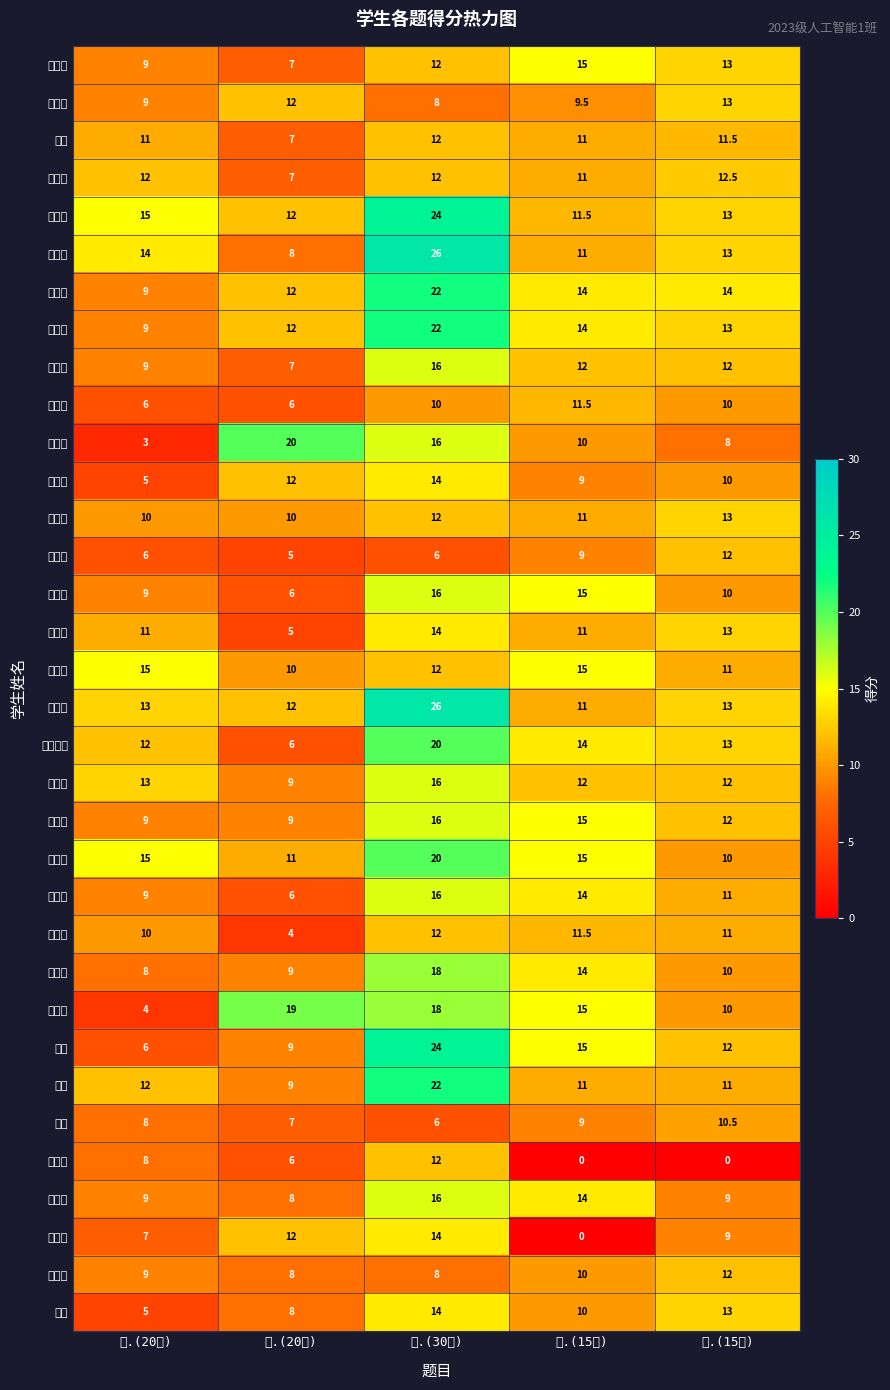

Reading left to right, list all the values displayed in this chart.

赵仕阳: 一.(20分)=9.0	二.(20分)=7.0	三.(30分)=12.0	四.(15分)=15.0	五.(15分)=13.0
李斯轶: 一.(20分)=9.0	二.(20分)=12.0	三.(30分)=8.0	四.(15分)=9.5	五.(15分)=13.0
吴优: 一.(20分)=11.0	二.(20分)=7.0	三.(30分)=12.0	四.(15分)=11.0	五.(15分)=11.5
张晨龙: 一.(20分)=12.0	二.(20分)=7.0	三.(30分)=12.0	四.(15分)=11.0	五.(15分)=12.5
史振豪: 一.(20分)=15.0	二.(20分)=12.0	三.(30分)=24.0	四.(15分)=11.5	五.(15分)=13.0
陈飞宇: 一.(20分)=14.0	二.(20分)=8.0	三.(30分)=26.0	四.(15分)=11.0	五.(15分)=13.0
张慧娜: 一.(20分)=9.0	二.(20分)=12.0	三.(30分)=22.0	四.(15分)=14.0	五.(15分)=14.0
邓智允: 一.(20分)=9.0	二.(20分)=12.0	三.(30分)=22.0	四.(15分)=14.0	五.(15分)=13.0
刘潇峰: 一.(20分)=9.0	二.(20分)=7.0	三.(30分)=16.0	四.(15分)=12.0	五.(15分)=12.0
任栩亨: 一.(20分)=6.0	二.(20分)=6.0	三.(30分)=10.0	四.(15分)=11.5	五.(15分)=10.0
张昕辉: 一.(20分)=3.0	二.(20分)=20.0	三.(30分)=16.0	四.(15分)=10.0	五.(15分)=8.0
张永宸: 一.(20分)=5.0	二.(20分)=12.0	三.(30分)=14.0	四.(15分)=9.0	五.(15分)=10.0
乔振华: 一.(20分)=10.0	二.(20分)=10.0	三.(30分)=12.0	四.(15分)=11.0	五.(15分)=13.0
唐振宇: 一.(20分)=6.0	二.(20分)=5.0	三.(30分)=6.0	四.(15分)=9.0	五.(15分)=12.0
王文涛: 一.(20分)=9.0	二.(20分)=6.0	三.(30分)=16.0	四.(15分)=15.0	五.(15分)=10.0
徐梦旭: 一.(20分)=11.0	二.(20分)=5.0	三.(30分)=14.0	四.(15分)=11.0	五.(15分)=13.0
盛孔轩: 一.(20分)=15.0	二.(20分)=10.0	三.(30分)=12.0	四.(15分)=15.0	五.(15分)=11.0
王家欣: 一.(20分)=13.0	二.(20分)=12.0	三.(30分)=26.0	四.(15分)=11.0	五.(15分)=13.0
诸葛子童: 一.(20分)=12.0	二.(20分)=6.0	三.(30分)=20.0	四.(15分)=14.0	五.(15分)=13.0
郎孟航: 一.(20分)=13.0	二.(20分)=9.0	三.(30分)=16.0	四.(15分)=12.0	五.(15分)=12.0
刘天宇: 一.(20分)=9.0	二.(20分)=9.0	三.(30分)=16.0	四.(15分)=15.0	五.(15分)=12.0
韩启萌: 一.(20分)=15.0	二.(20分)=11.0	三.(30分)=20.0	四.(15分)=15.0	五.(15分)=10.0
高腾飞: 一.(20分)=9.0	二.(20分)=6.0	三.(30分)=16.0	四.(15分)=14.0	五.(15分)=11.0
王文轩: 一.(20分)=10.0	二.(20分)=4.0	三.(30分)=12.0	四.(15分)=11.5	五.(15分)=11.0
郭旭阳: 一.(20分)=8.0	二.(20分)=9.0	三.(30分)=18.0	四.(15分)=14.0	五.(15分)=10.0
徐厚鸣: 一.(20分)=4.0	二.(20分)=19.0	三.(30分)=18.0	四.(15分)=15.0	五.(15分)=10.0
闵响: 一.(20分)=6.0	二.(20分)=9.0	三.(30分)=24.0	四.(15分)=15.0	五.(15分)=12.0
周蕾: 一.(20分)=12.0	二.(20分)=9.0	三.(30分)=22.0	四.(15分)=11.0	五.(15分)=11.0
刘欣: 一.(20分)=8.0	二.(20分)=7.0	三.(30分)=6.0	四.(15分)=9.0	五.(15分)=10.5
雷小刚: 一.(20分)=8.0	二.(20分)=6.0	三.(30分)=12.0	四.(15分)=0.0	五.(15分)=0.0
马锦涵: 一.(20分)=9.0	二.(20分)=8.0	三.(30分)=16.0	四.(15分)=14.0	五.(15分)=9.0
王世缘: 一.(20分)=7.0	二.(20分)=12.0	三.(30分)=14.0	四.(15分)=0.0	五.(15分)=9.0
段李盟: 一.(20分)=9.0	二.(20分)=8.0	三.(30分)=8.0	四.(15分)=10.0	五.(15分)=12.0
陆哗: 一.(20分)=5.0	二.(20分)=8.0	三.(30分)=14.0	四.(15分)=10.0	五.(15分)=13.0